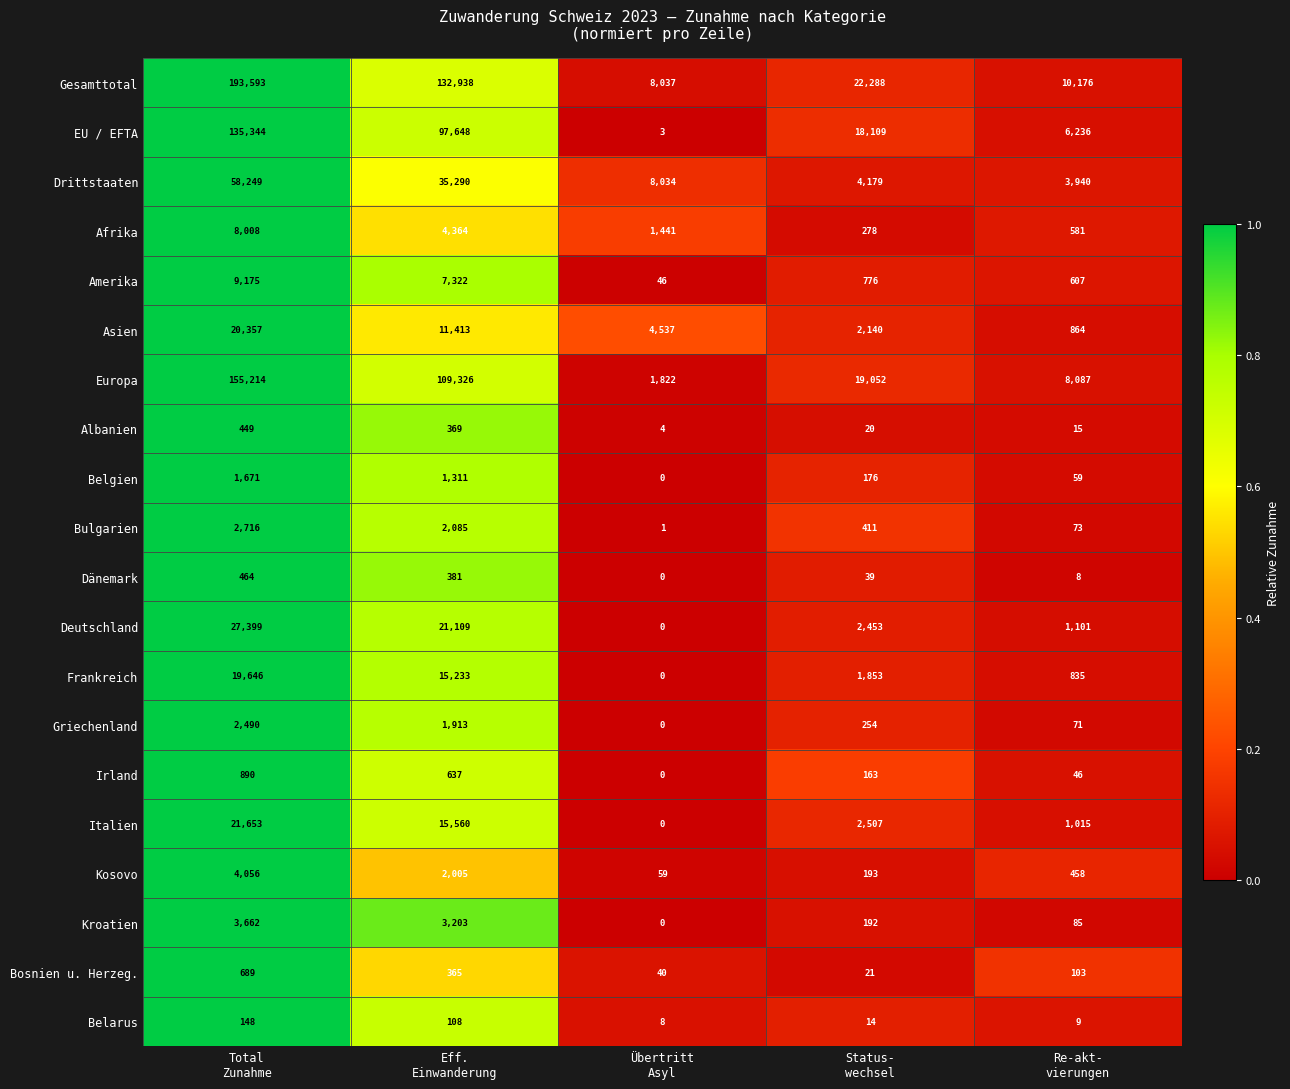

What is the difference between the maximum and minimum values in the Kosovo series?

3997